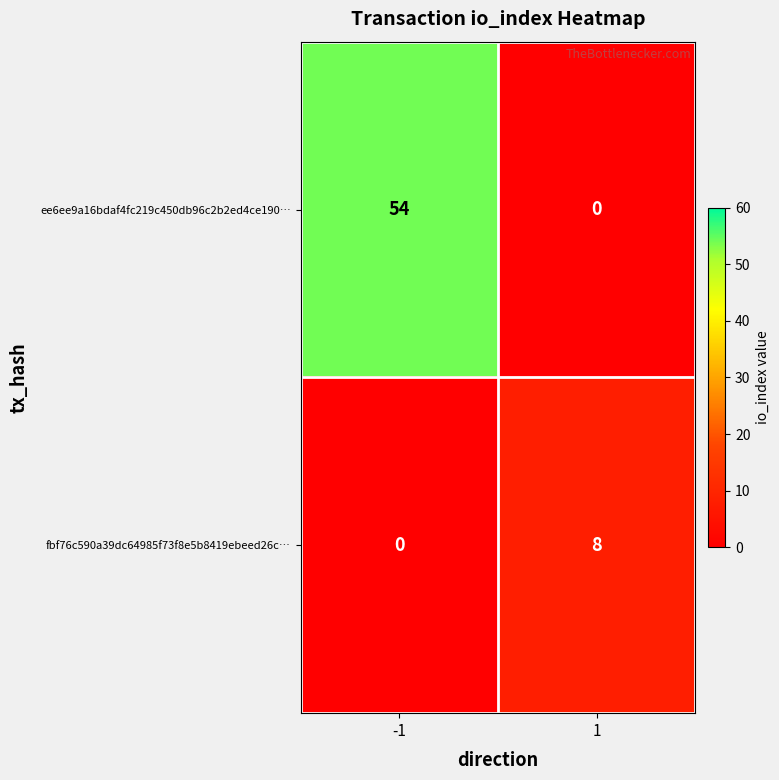

True or false: fbf76c590a39dc64985f73f8e5b8419ebeed26c… has a value of 8 at 1.

True